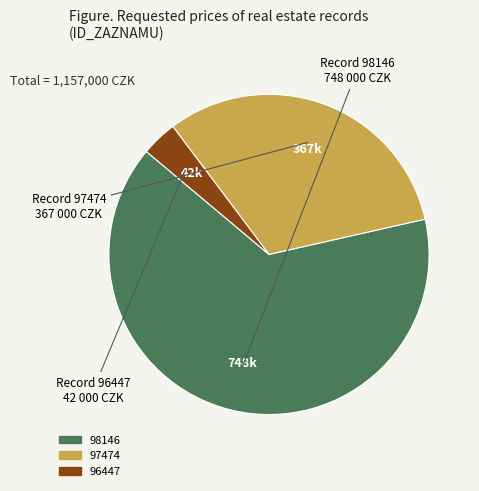

Count the number of slices in the pie.

3